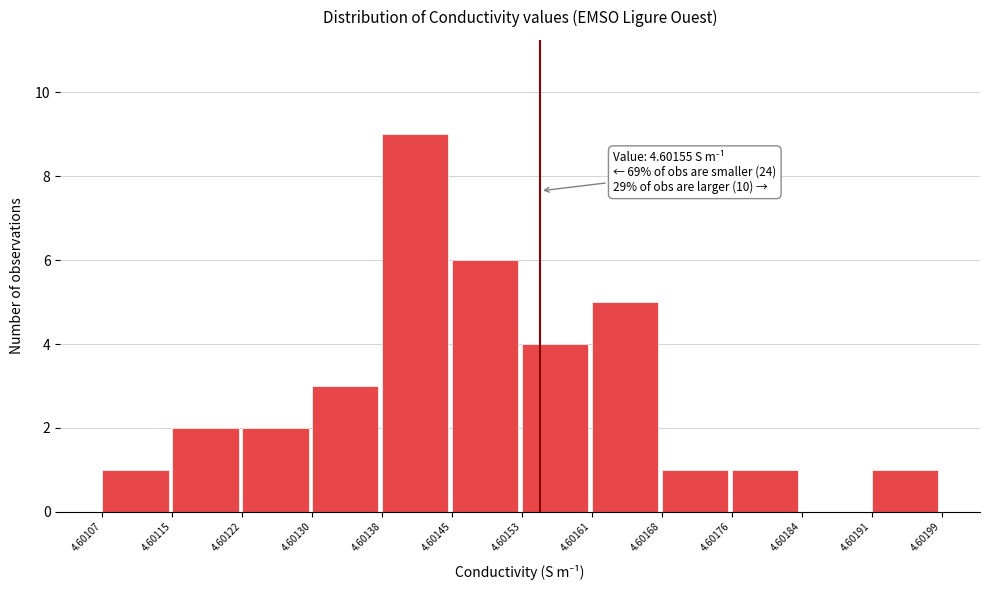

Which range on the x-axis has the tallest bar?

4.60138 to 4.60145